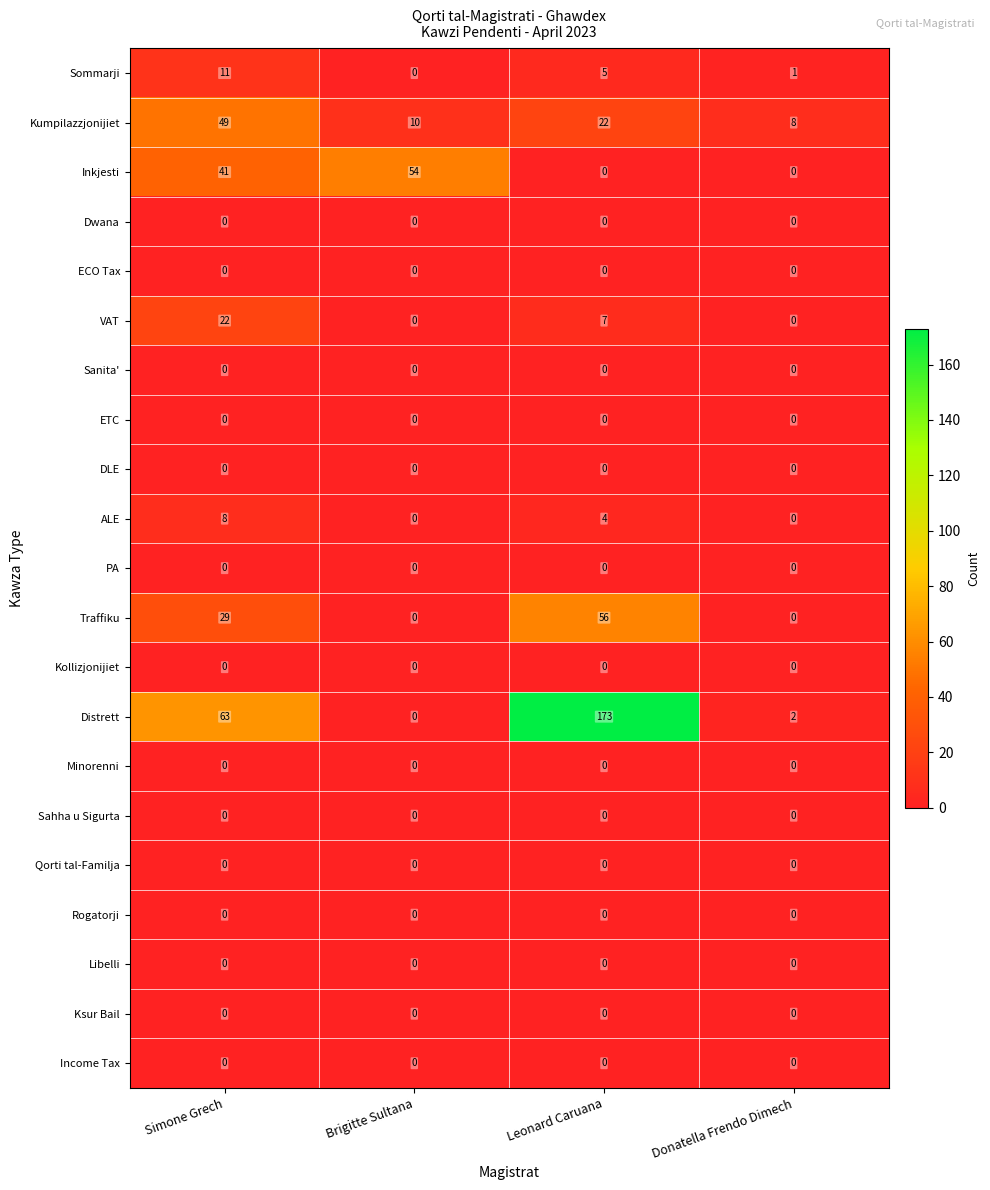

What is the difference between the maximum and second lowest values in the Distrett series?

171